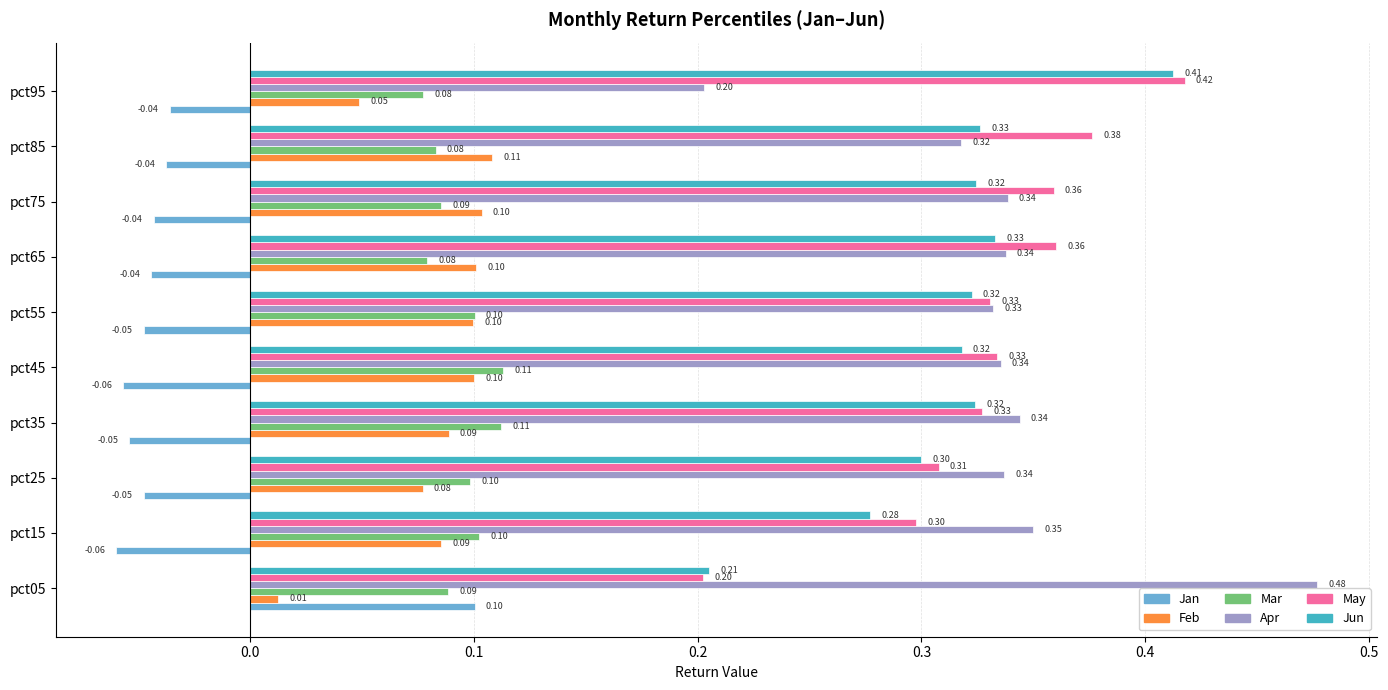

At pct95, list the series in order from largest to smallest.

May, Jun, Apr, Mar, Feb, Jan